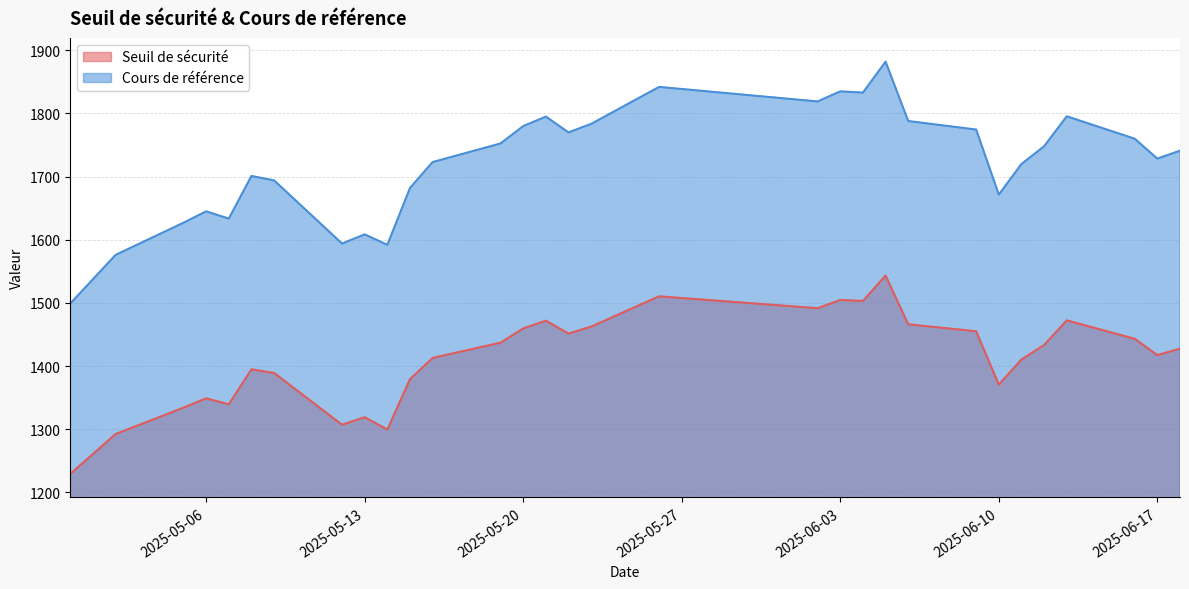

True or false: Seuil de sécurité and Cours de référence intersect in this chart.

False